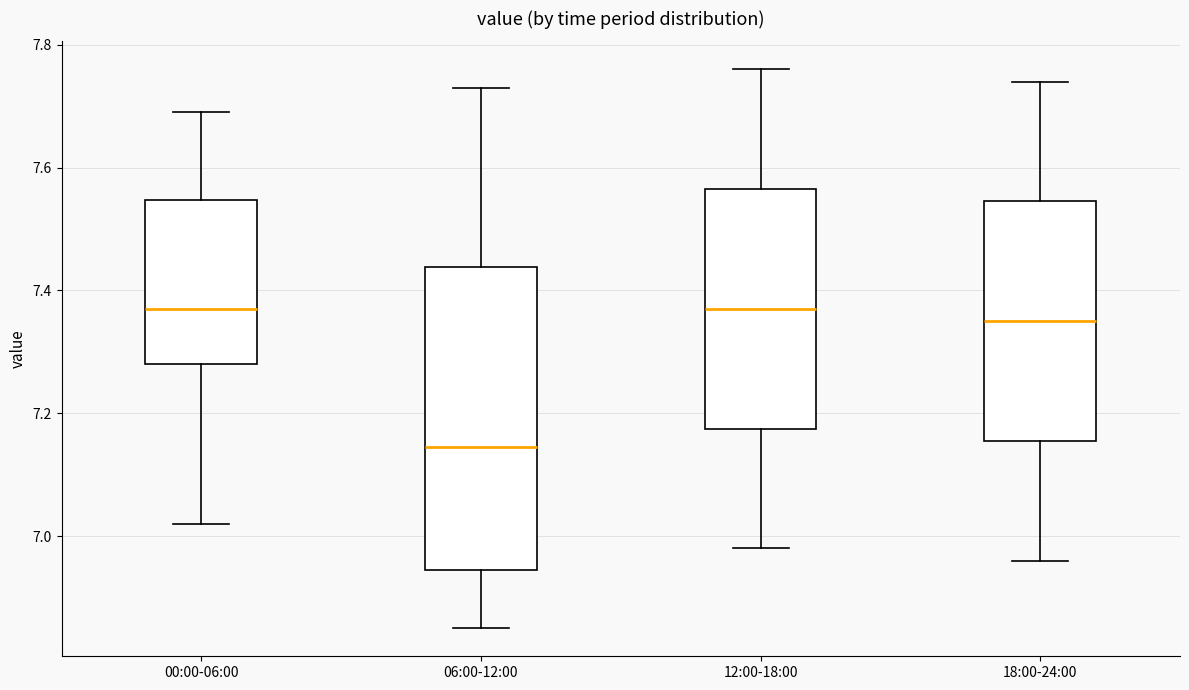

Comparing the boxes themselves (not the whiskers), which one is the tallest?

06:00-12:00